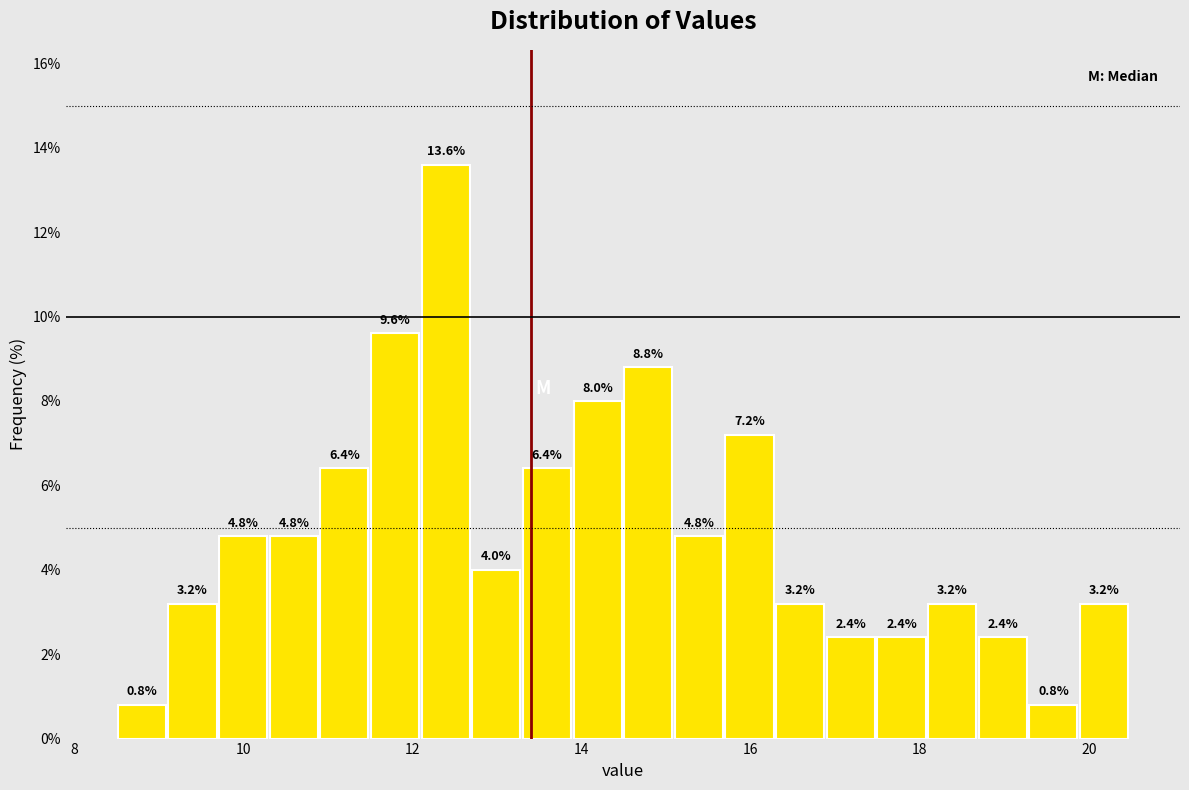

Read against the x-axis, roughly where is the centre of the tallest bar?

12.4